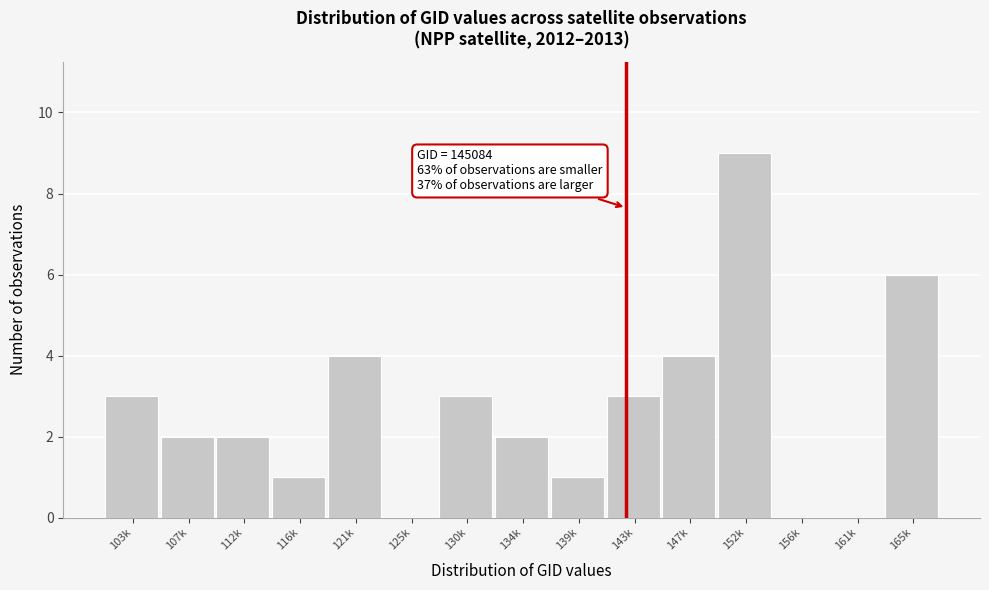

Reading right to left, extract all data points from this chart.

165k=6	161k=0	156k=0	152k=9	147k=4	143k=3	139k=1	134k=2	130k=3	125k=0	121k=4	116k=1	112k=2	107k=2	103k=3